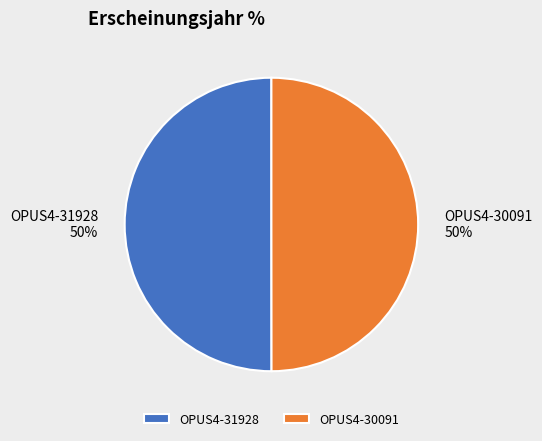

What is the ratio of the value at OPUS4-30091 to the value at OPUS4-31928?

1.0